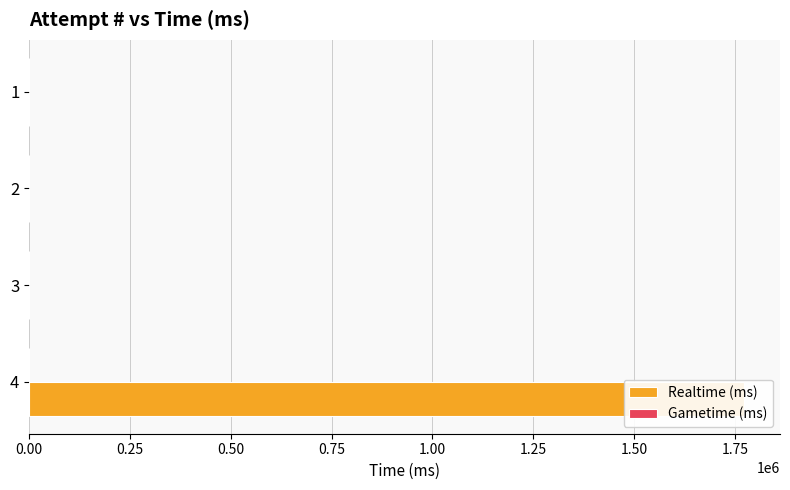

Reading left to right, list all the values displayed in this chart.

Realtime (ms): 1773515.0	0.0	0.0	0.0
Gametime (ms): 0.3	0.3	0.3	0.3